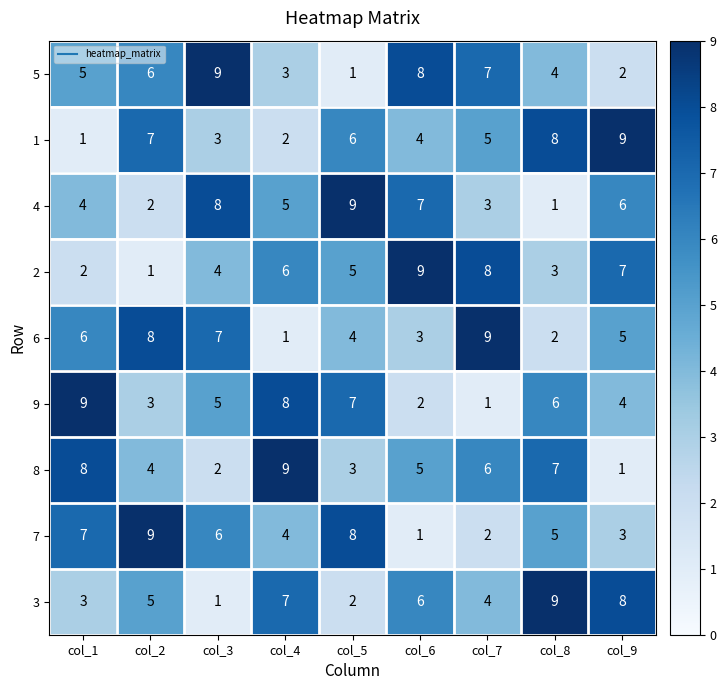

What value does the 3 series have at col_4?

7